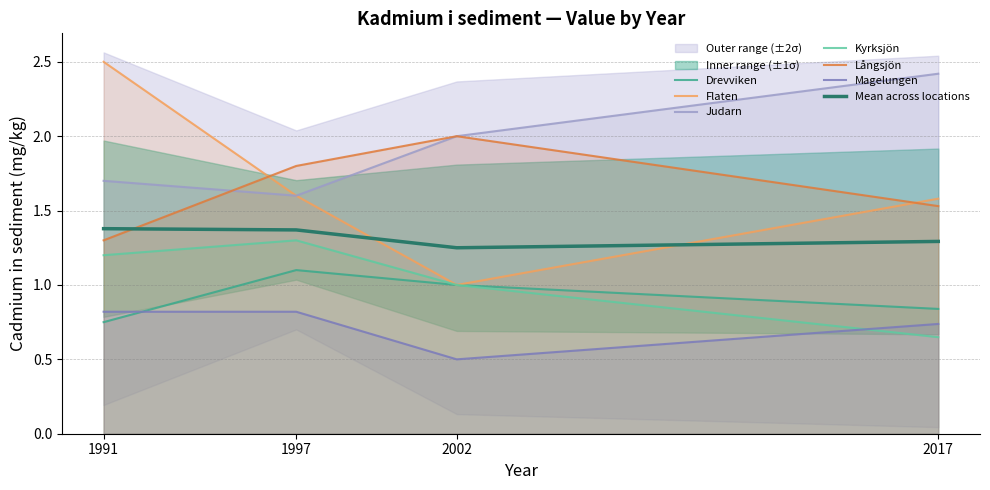

Reading left to right, what are all the values shown in this chart?

Drevviken: 0.8	1.1	1.0	0.8
Flaten: 2.5	1.6	1.0	1.6
Judarn: 1.7	1.6	2.0	2.4
Kyrksjön: 1.2	1.3	1.0	0.6
Långsjön: 1.3	1.8	2.0	1.5
Magelungen: 0.8	0.8	0.5	0.7